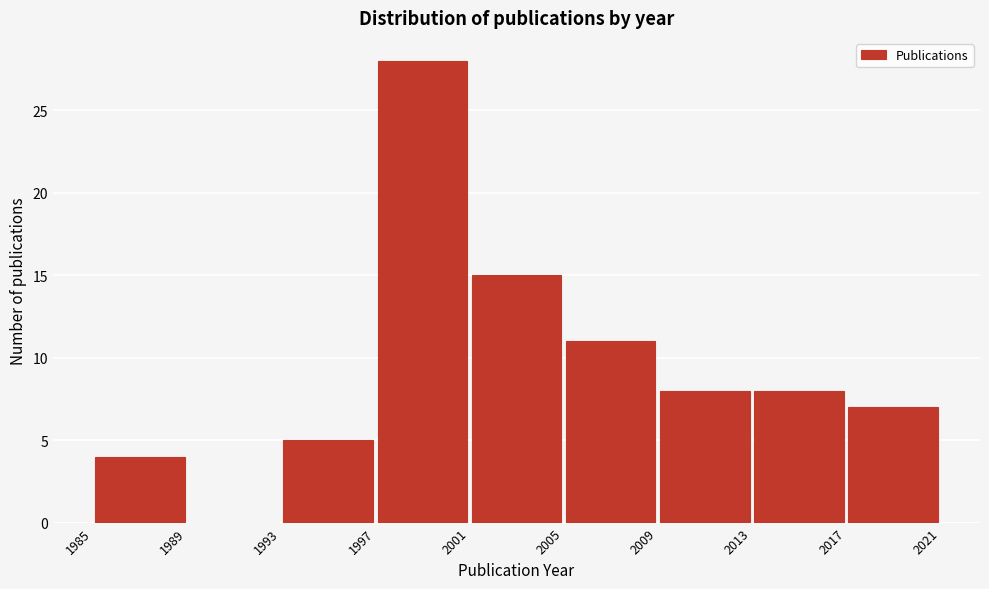

Reading left to right, list every bar in this chart as the range it spans on the x-axis followed by its height. The values are not printed on the chart, so give them approximately, as read against the axis.

1985 to 1989: 4
1989 to 1993: 0
1993 to 1997: 5
1997 to 2001: 28
2001 to 2005: 15
2005 to 2009: 11
2009 to 2013: 8
2013 to 2017: 8
2017 to 2021: 7